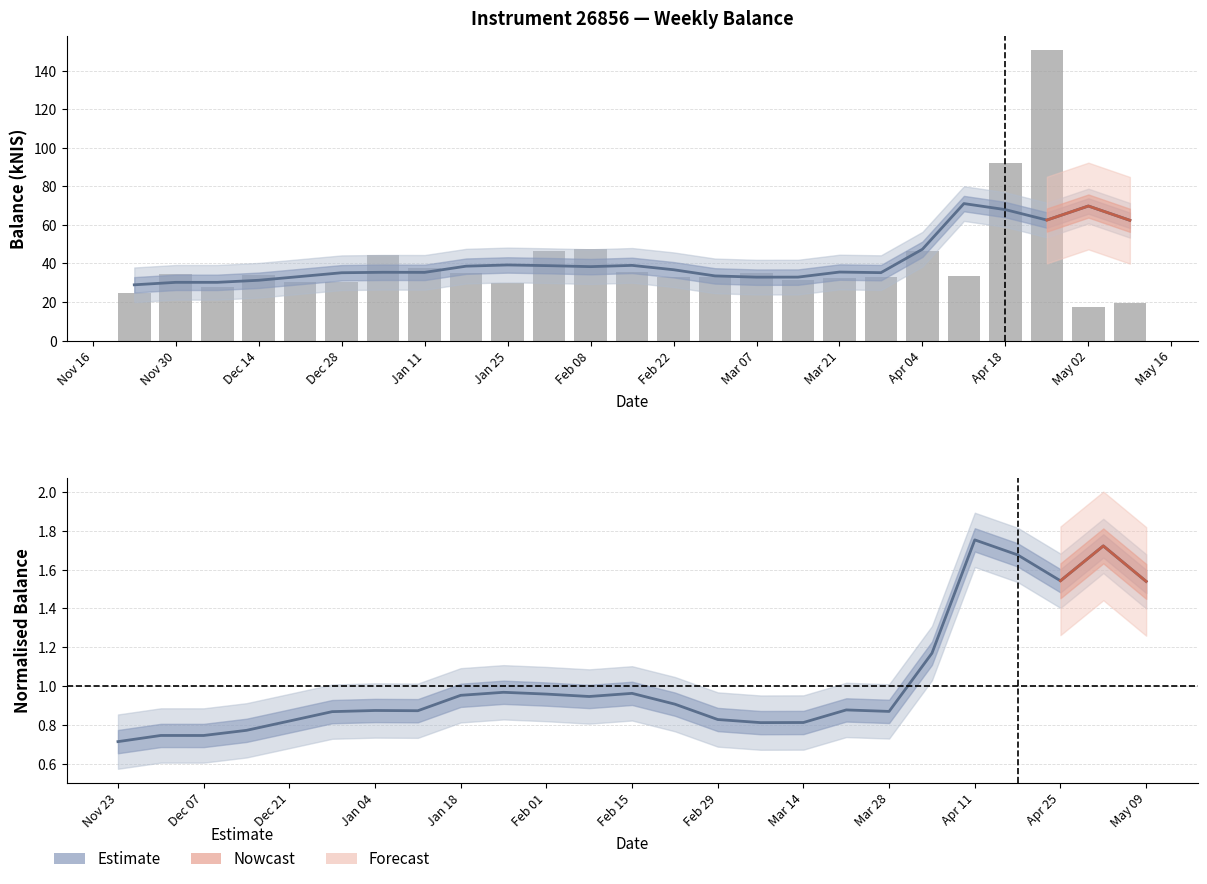

List the labels in order of value, smallest first.

2024-05-02, 2024-05-09, 2023-11-23, 2023-12-07, 2024-01-25, 2023-12-28, 2023-12-21, 2024-03-14, 2024-03-21, 2024-02-22, 2024-03-28, 2024-02-29, 2024-04-11, 2023-12-14, 2023-11-30, 2024-03-07, 2024-01-18, 2024-02-15, 2024-01-11, 2024-01-04, 2024-02-01, 2024-04-04, 2024-02-08, 2024-04-18, 2024-04-25